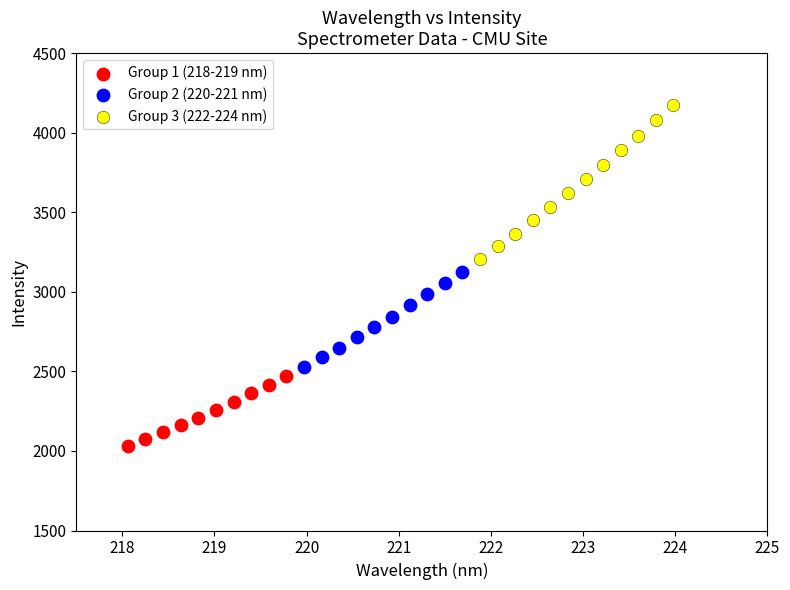

Which series contains the highest Y value?

Group 3 (222-224 nm)